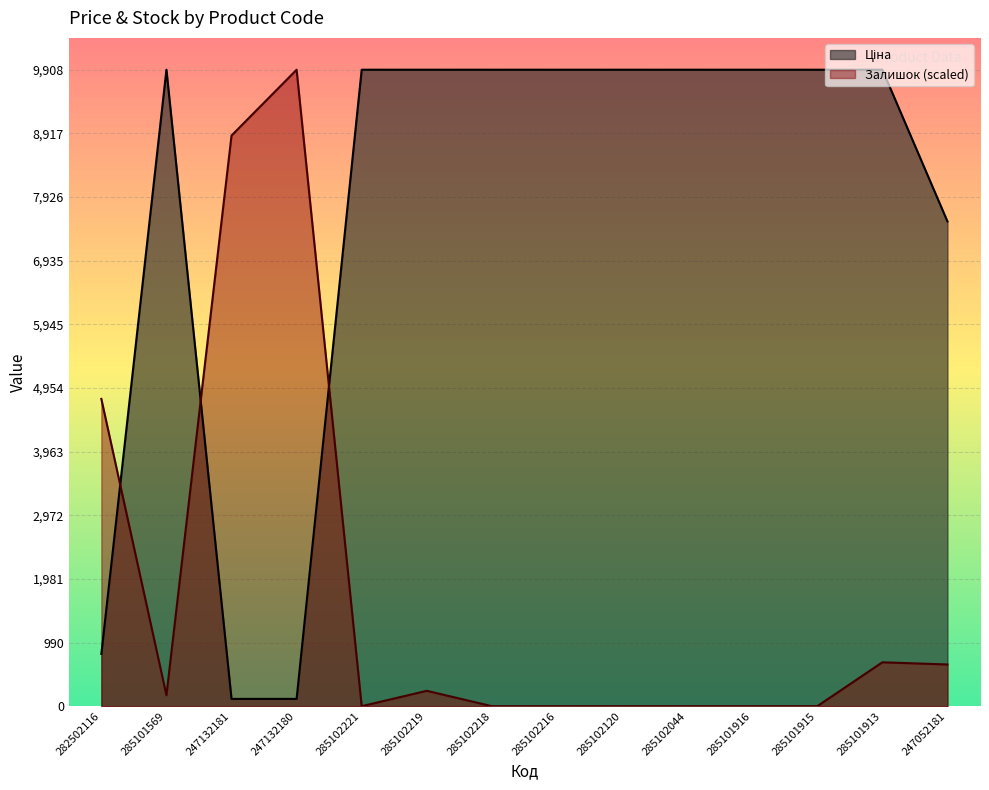

What is the label of the 9th point from the left?

285102120